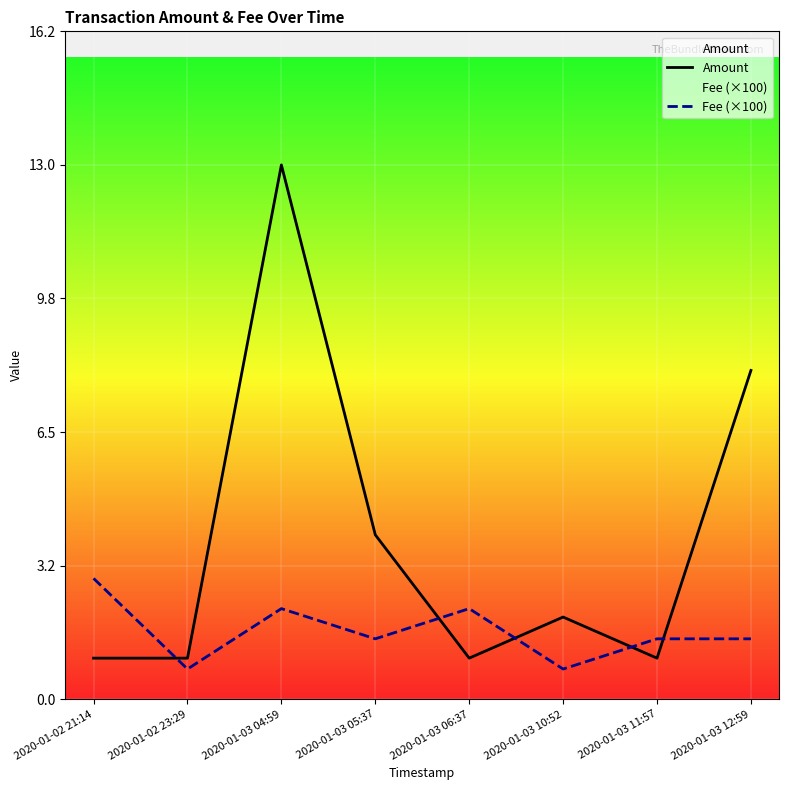

Count the number of categories in the chart.

8